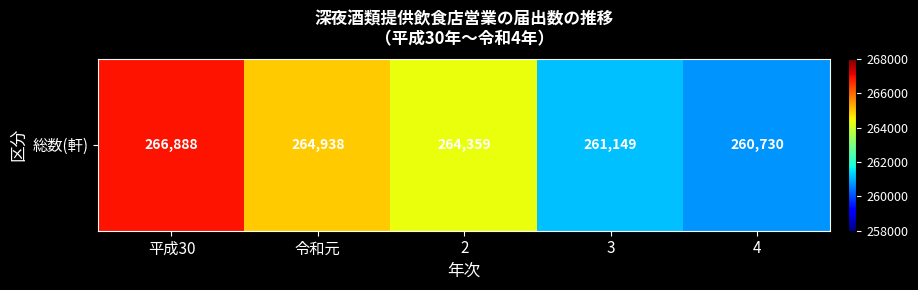

What value does the data have at 2, to the nearest 50?

264350